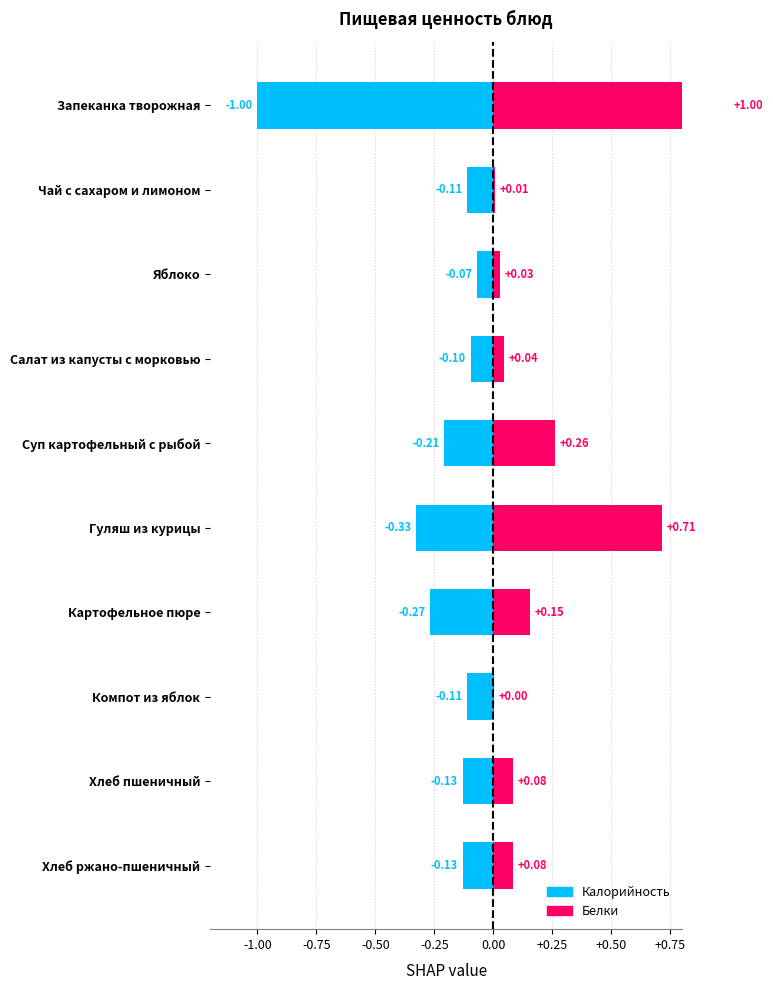

Rank the series by their average value, from lowest to highest.

Калорийность, Белки